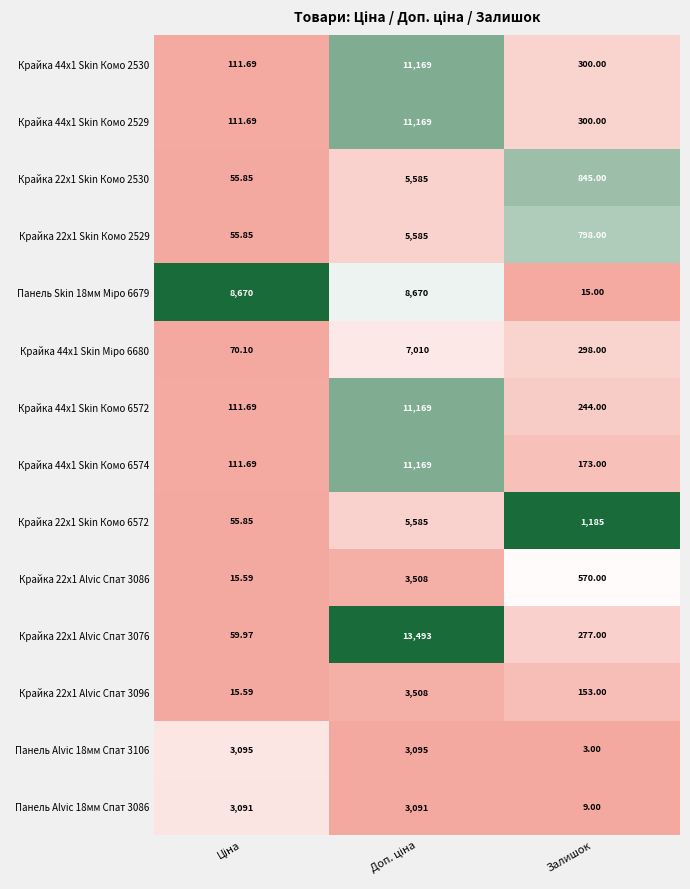

What is the total value across all series at Залишок?

5170.0